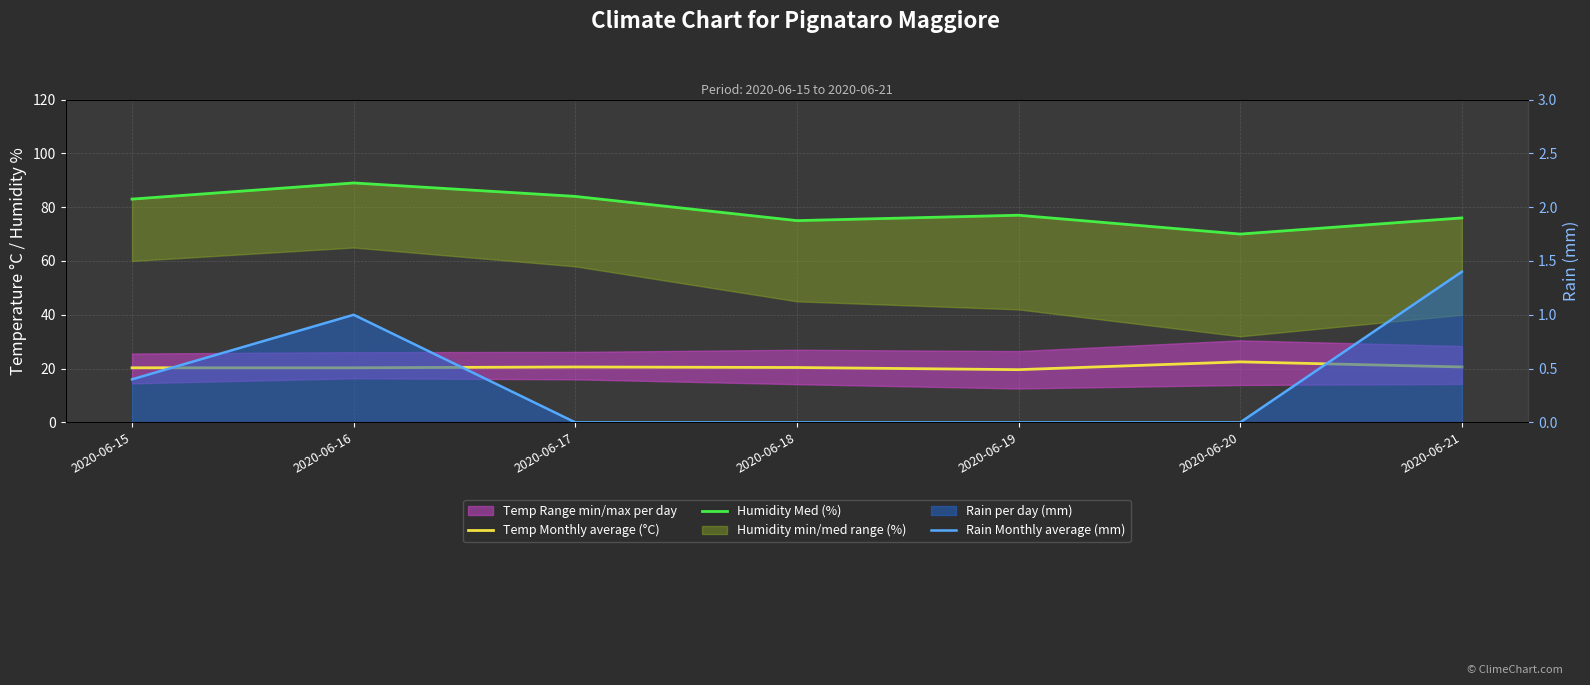

At which category is the sum across all series the highest?

2020-06-16